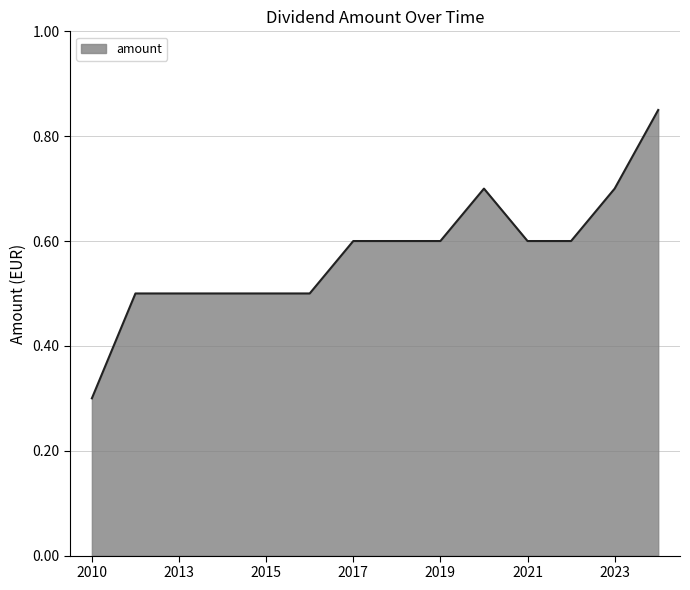

How many values are between 0 and 1?

14